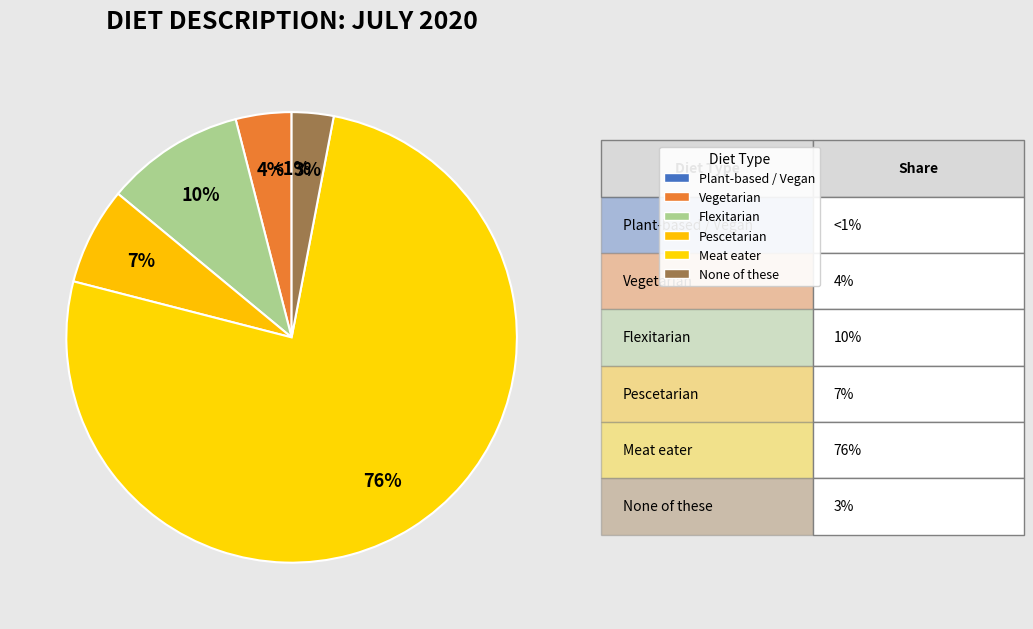

To the nearest percent, what percentage of the pie is Vegetarian?

4%